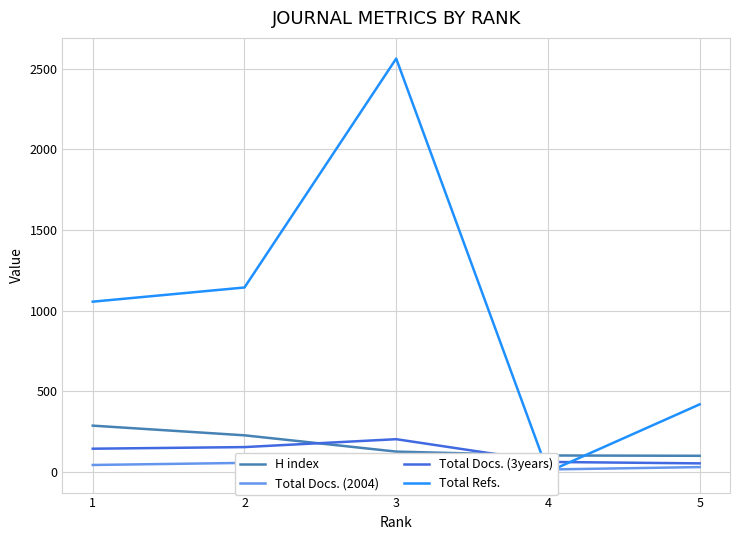

Which series changed the most between 2 and 3?

Total Refs.